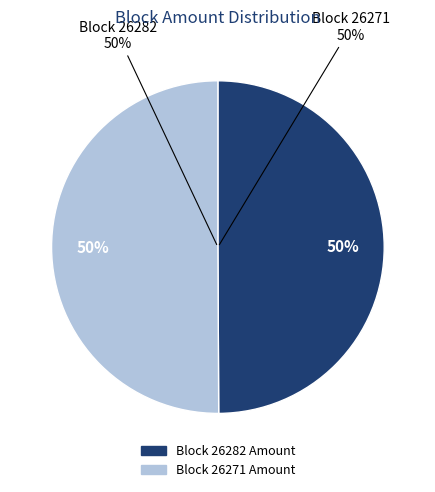

What is the change in value from 26282 to 26271?

+308